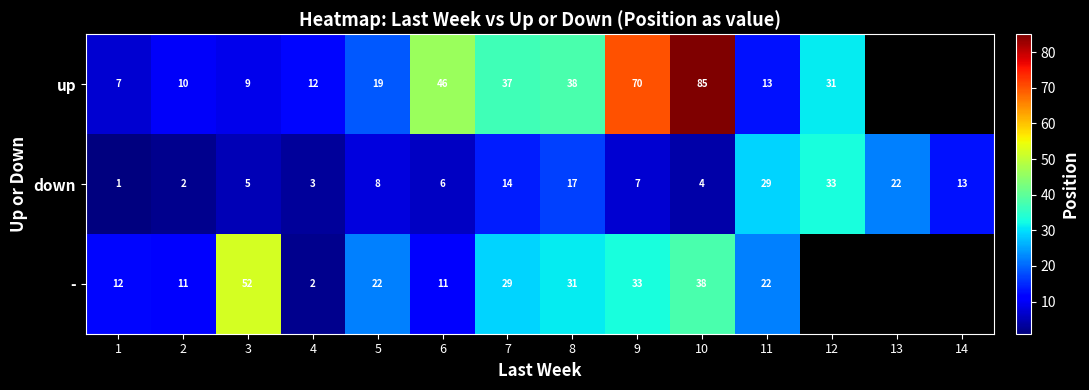

At which label does down reach its peak?

12